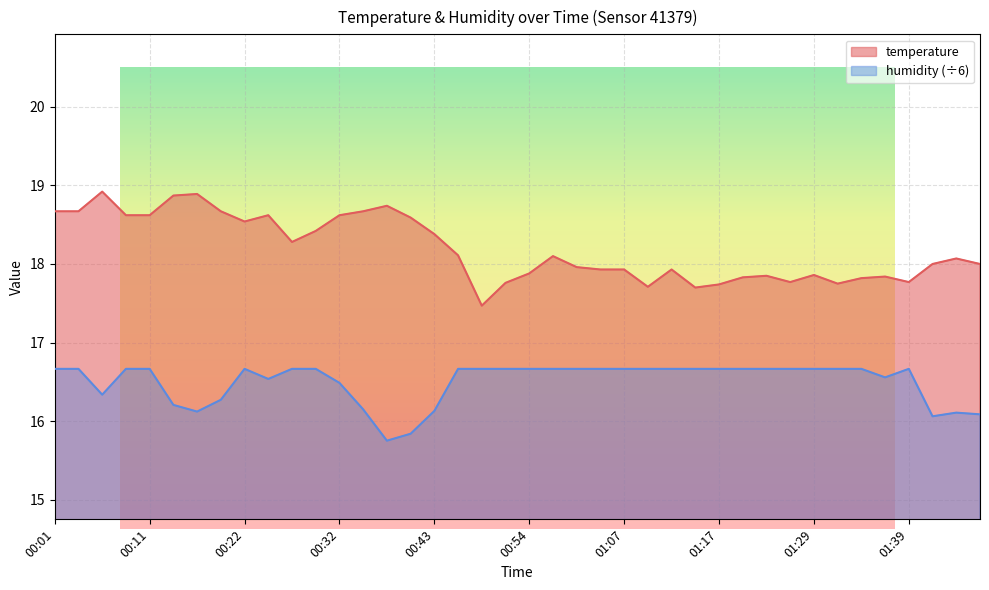

True or false: temperature and humidity cross at least once.

False